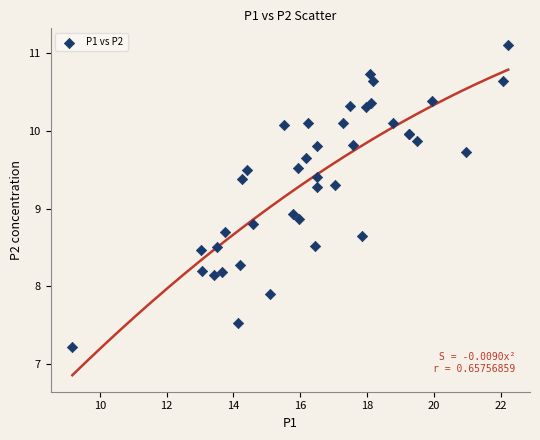

What Y value in the scatter plot is closest to 9?

8.9